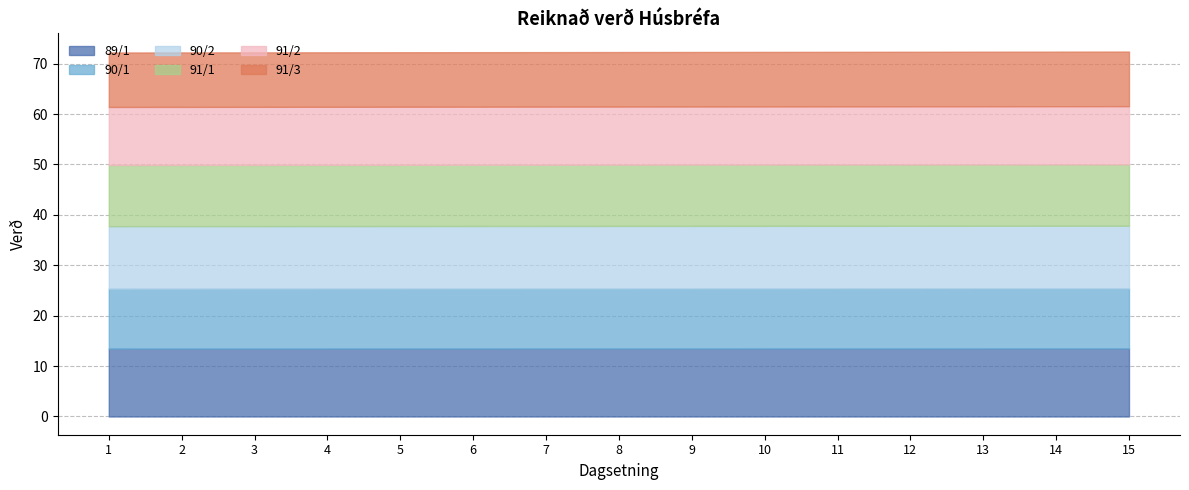

True or false: 90/1 has a value of 19.2 at 11.

False